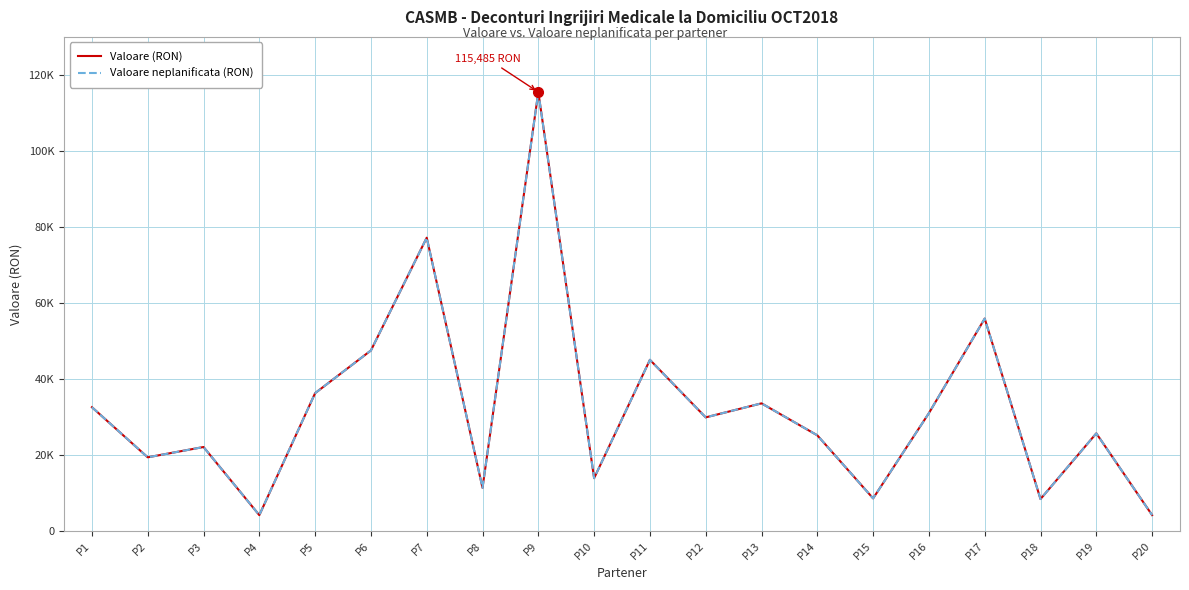

Does the chart display data point markers on the line(s)?

No